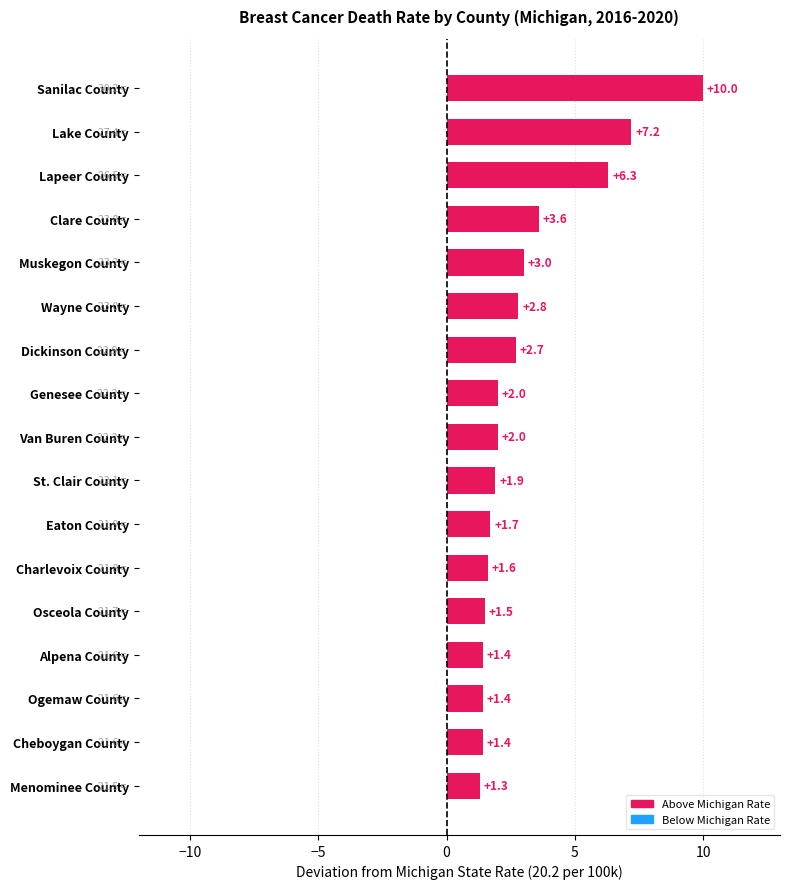

What is the ratio of the value at Lapeer County to the value at Menominee County?

4.8